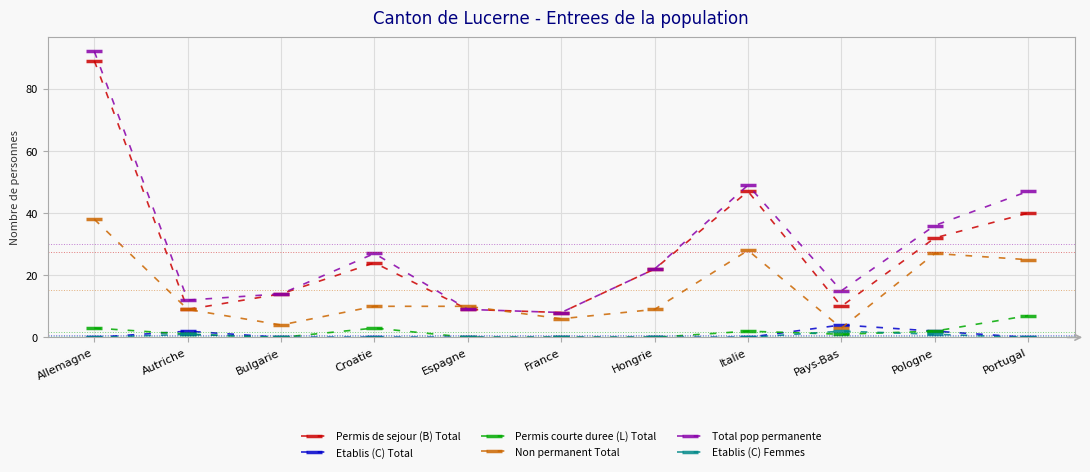

Where is the first local maximum for Etablis (C) Total?

Autriche